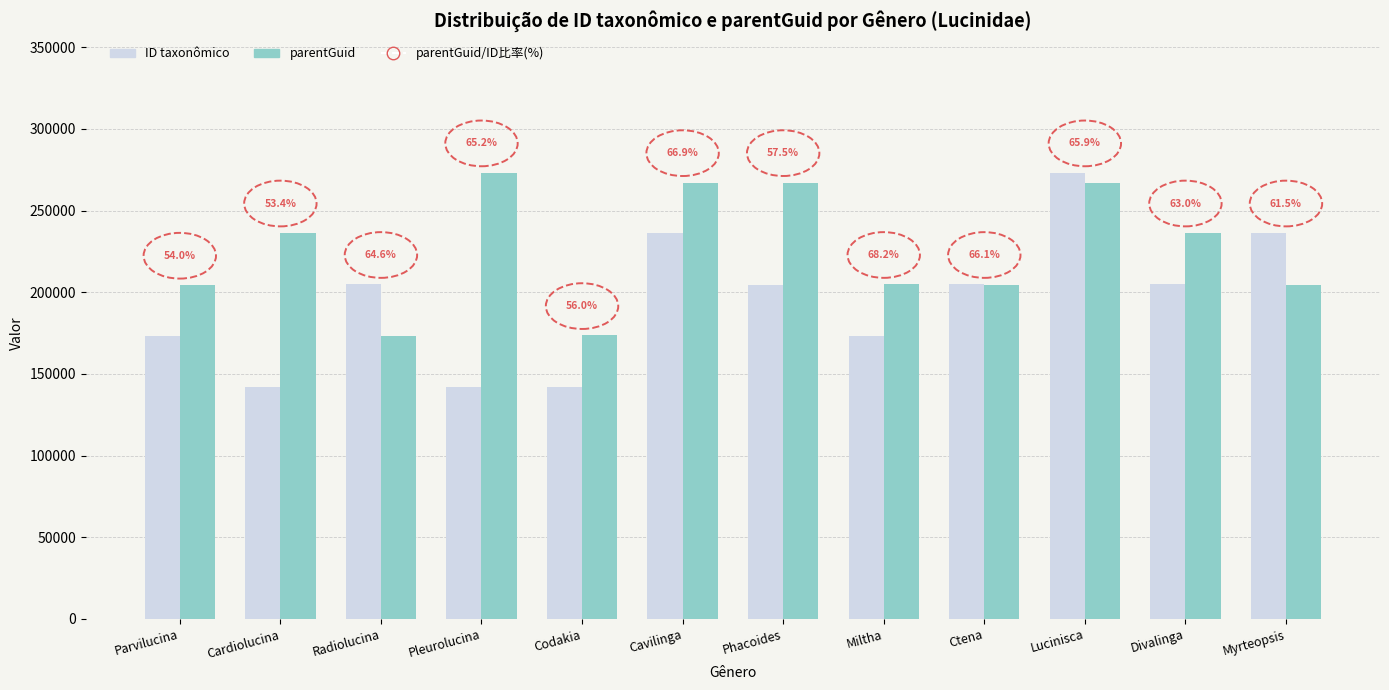

What is the label of the 1st bar from the left?

Parvilucina